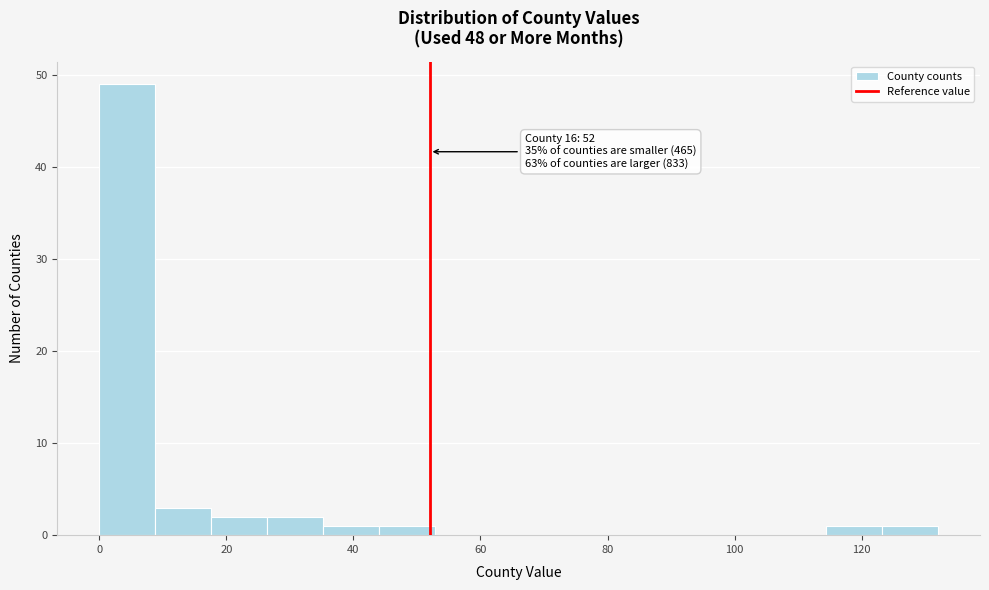

Which range on the x-axis has the tallest bar?

0.0 to 8.8